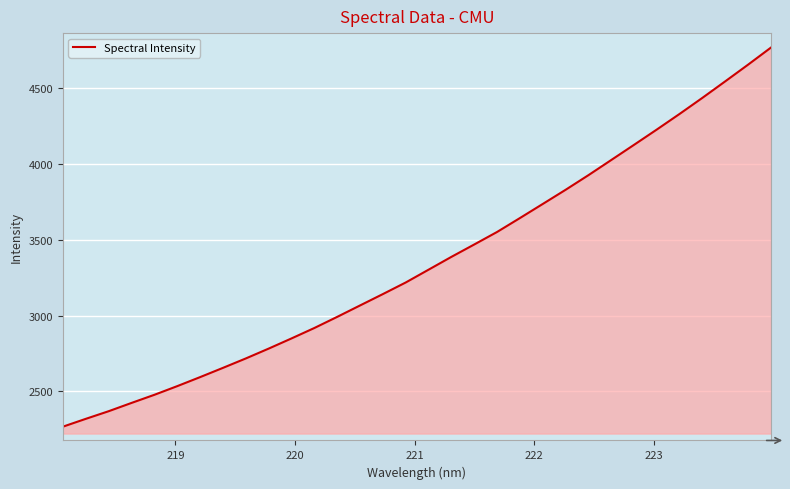

What is the difference between the maximum and minimum values?

2496.2